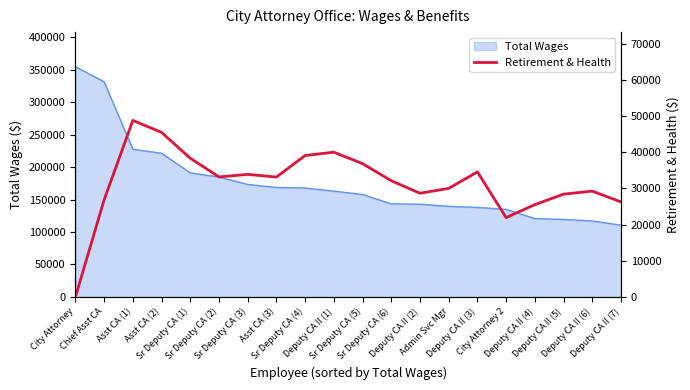

Where does the data first go above 33167?

Asst CA (1)